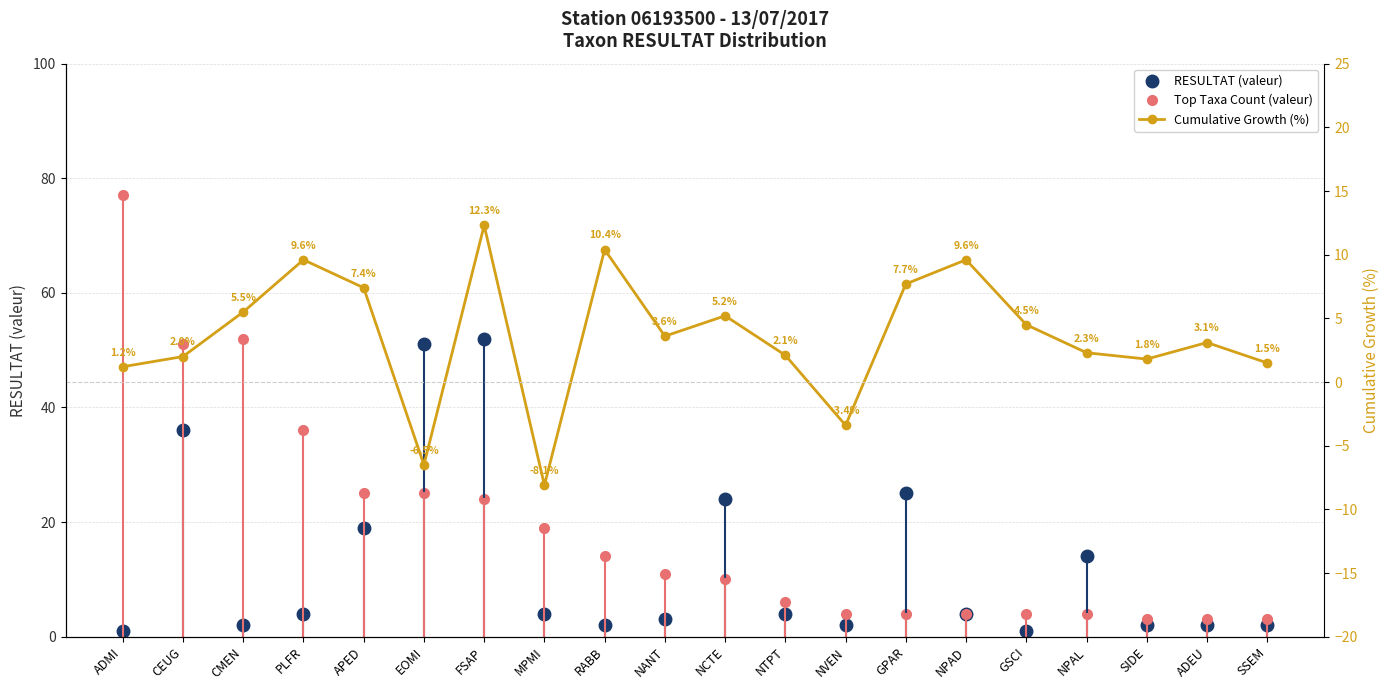

What is the approximate value of Top Taxa Count (valeur) at APED?

25.0